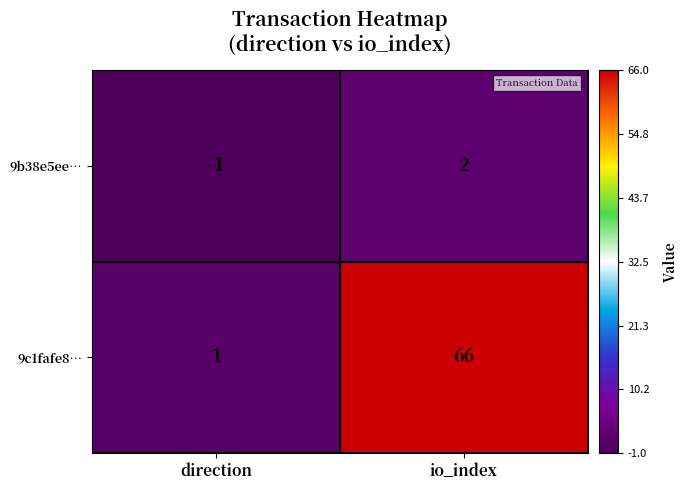

What is the difference between the maximum and minimum values in the 9b38e5ee… series?

3